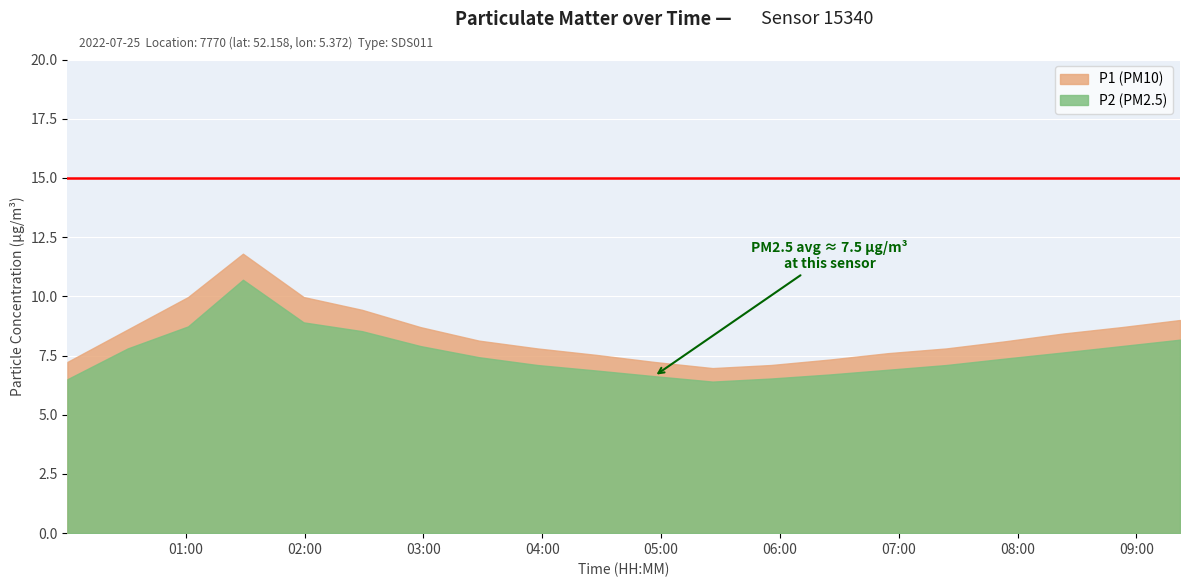

True or false: P1 and P2 intersect in this chart.

False